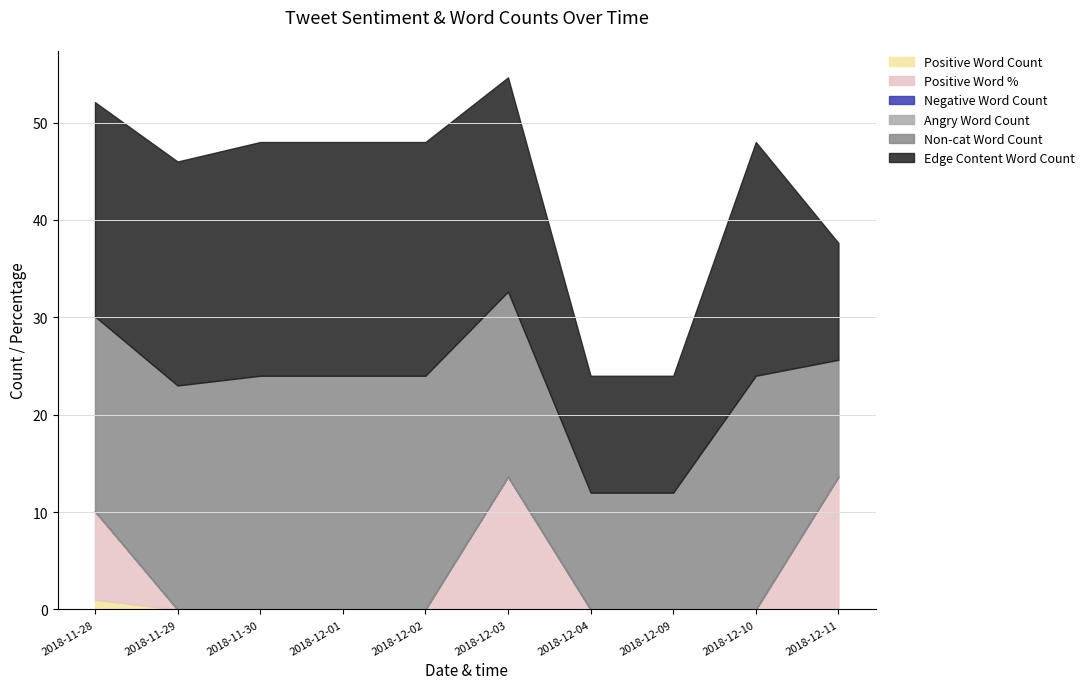

What is the total value across all series at 2018-12-10?

48.0